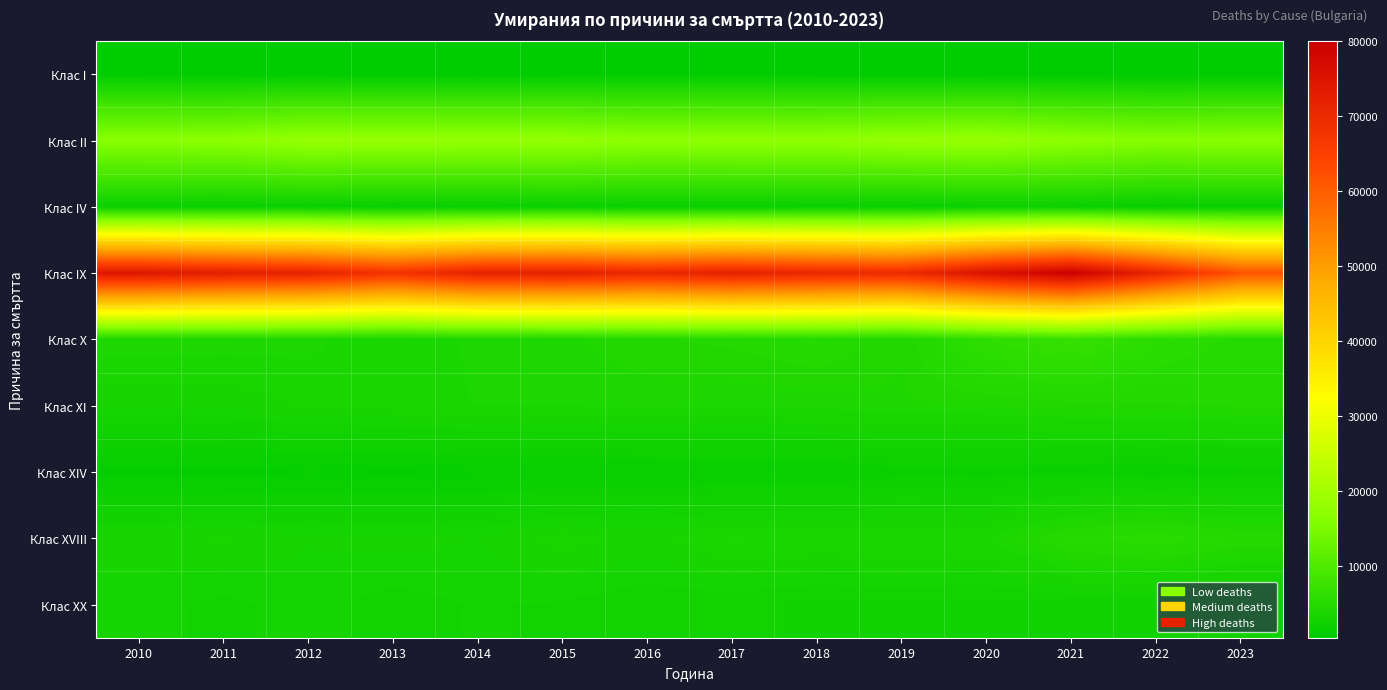

How many categories are shown in the chart?

14